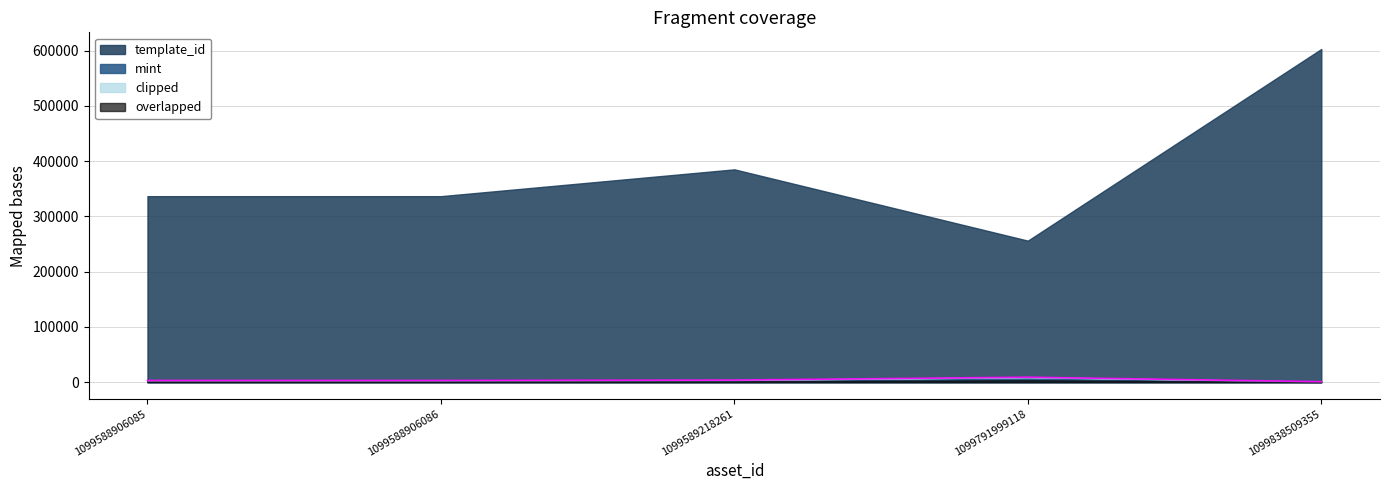

True or false: mint has a value of 3218 at 1099588906085.

True